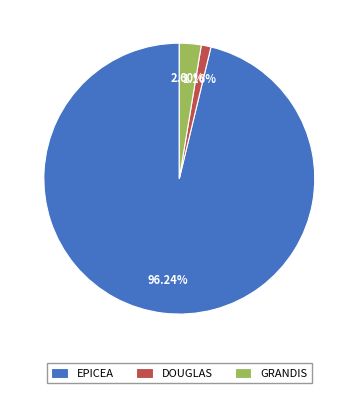

Which has a higher value, DOUGLAS or EPICEA?

EPICEA